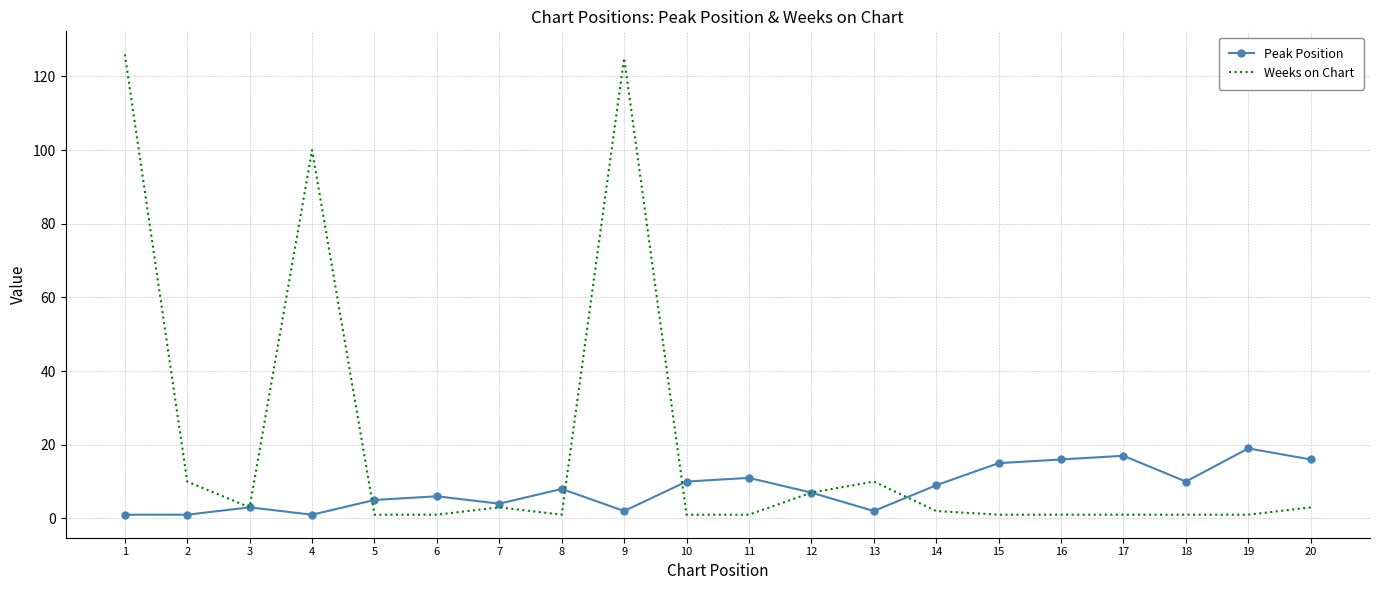

Is it true that Peak Position equals 11 at 11?

True